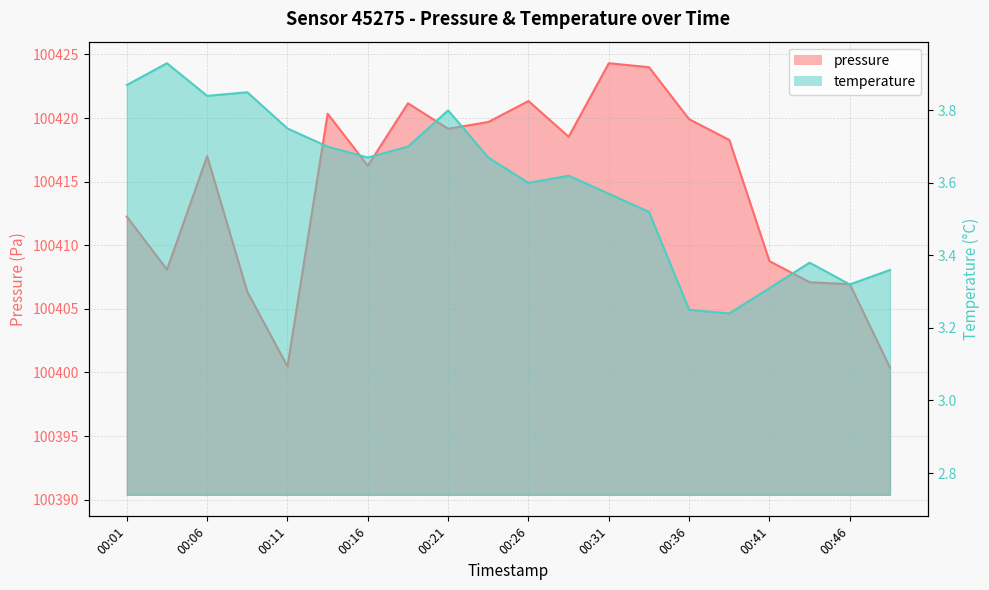

At how many categories does at least one series exceed 89565?

20